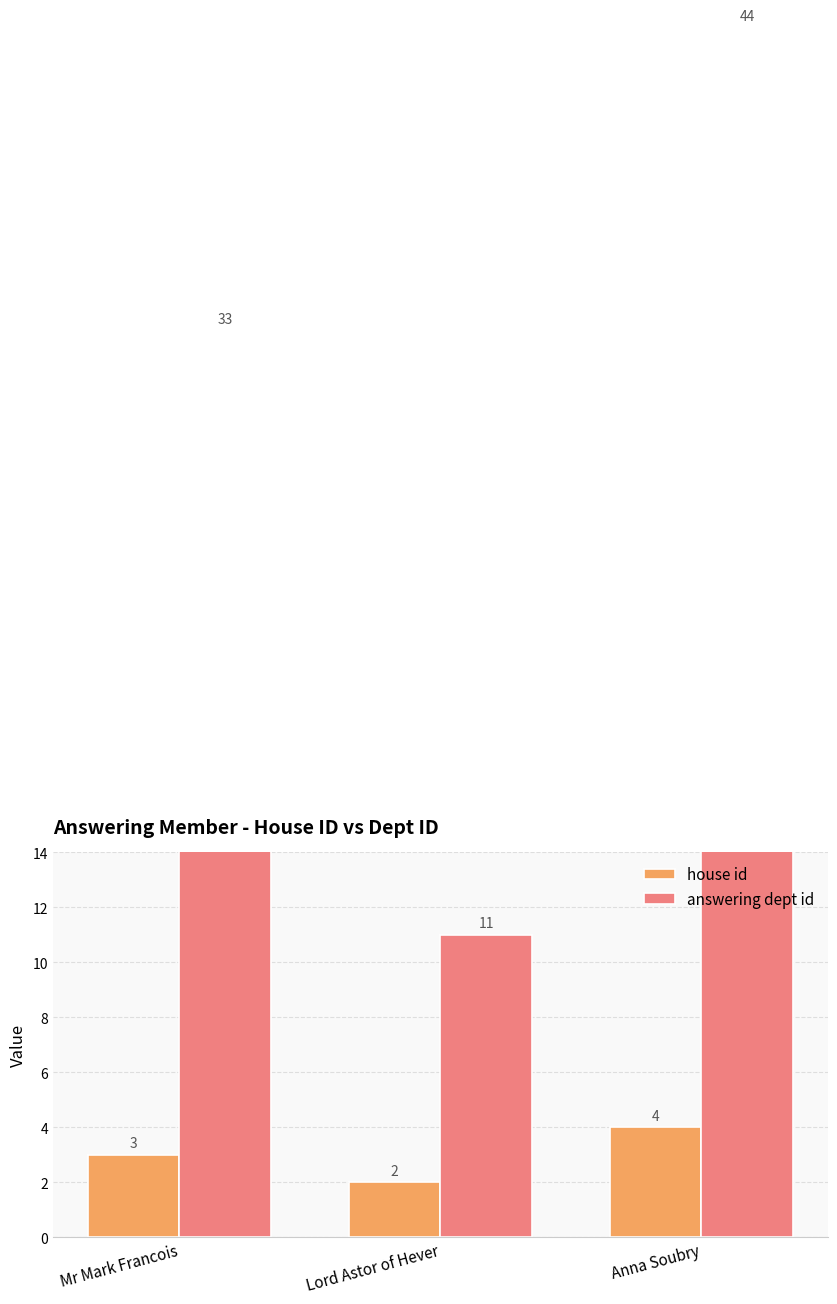

What is the maximum value shown in the chart?

44